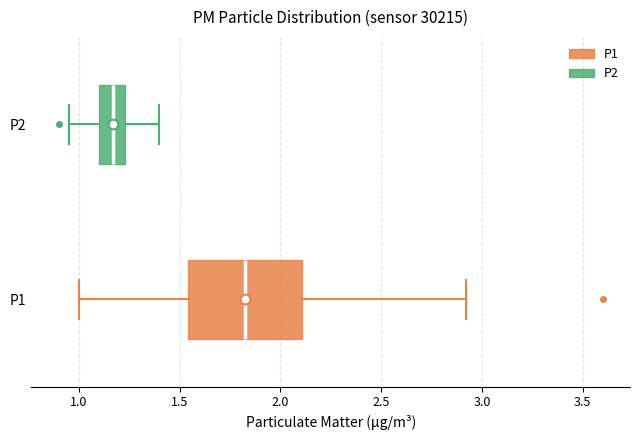

Which box has the furthest to the right median line?

P1